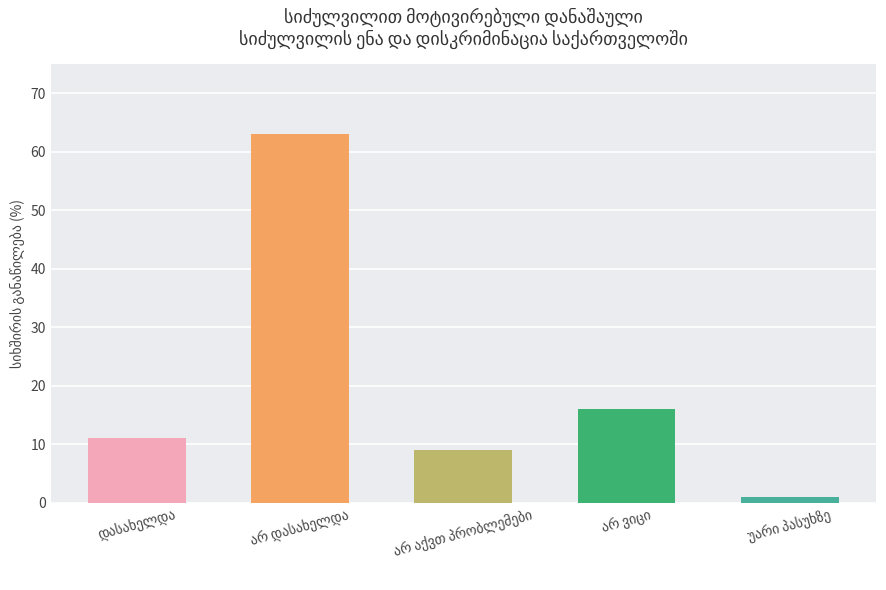

What is the value of the 2nd bar from the left?

63